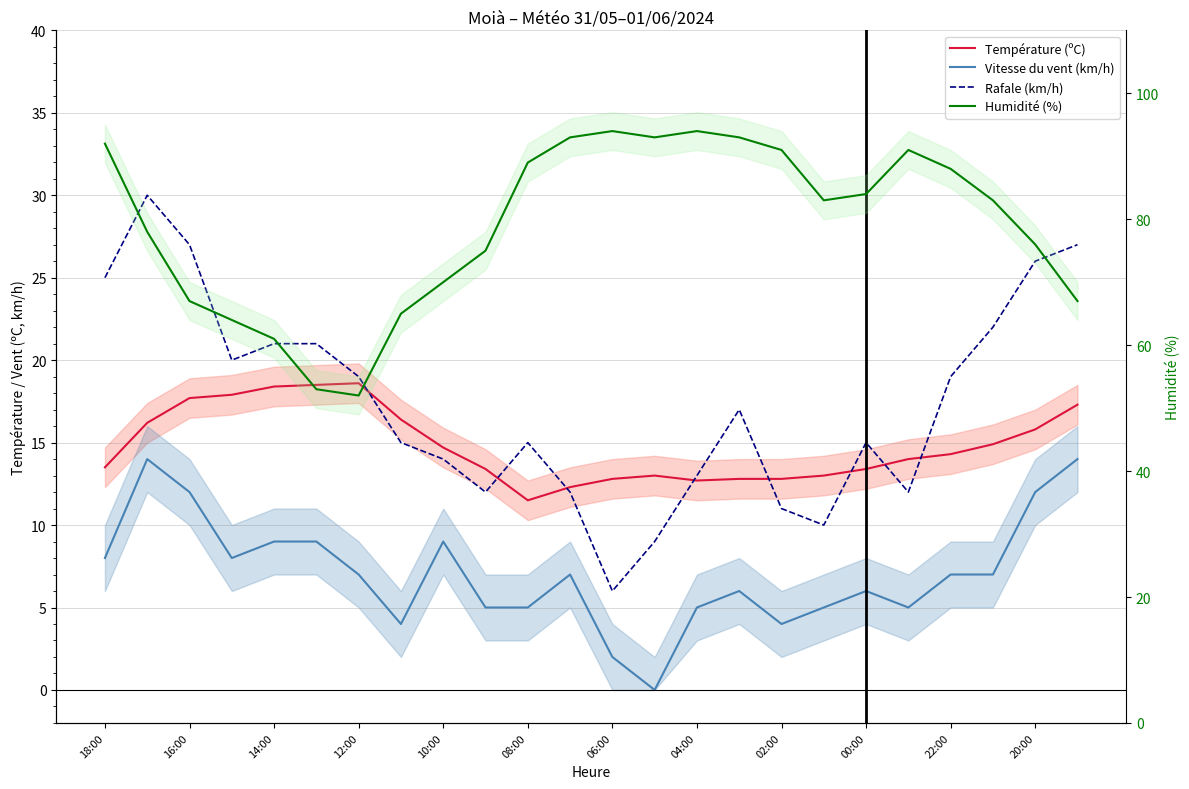

What is the maximum value shown in the chart?

94.0